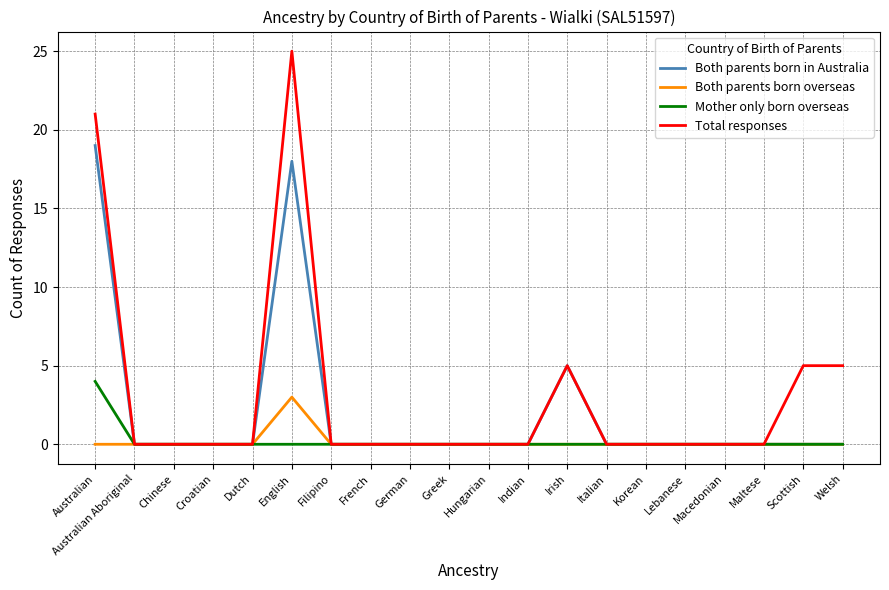

Is this an area chart (filled region under the line)?

No